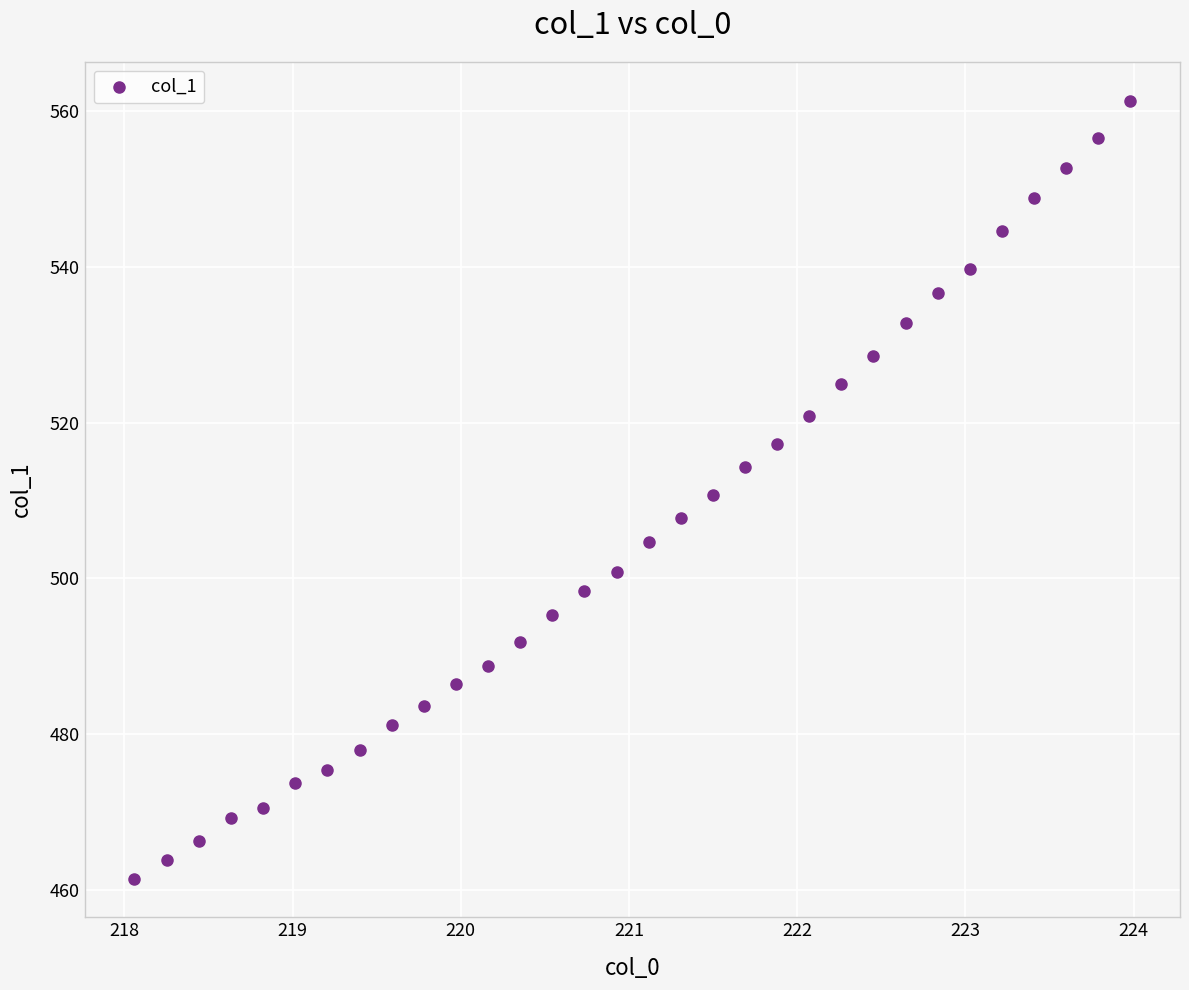

What is the range of X values (max minus min)?

5.9